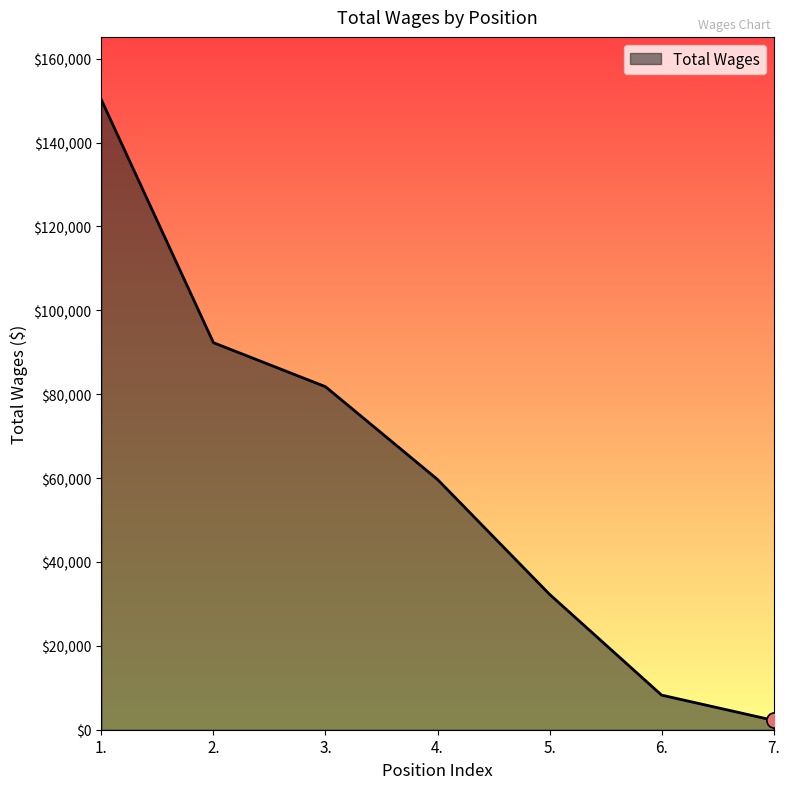

Which has a higher value, 2. or 7.?

2.